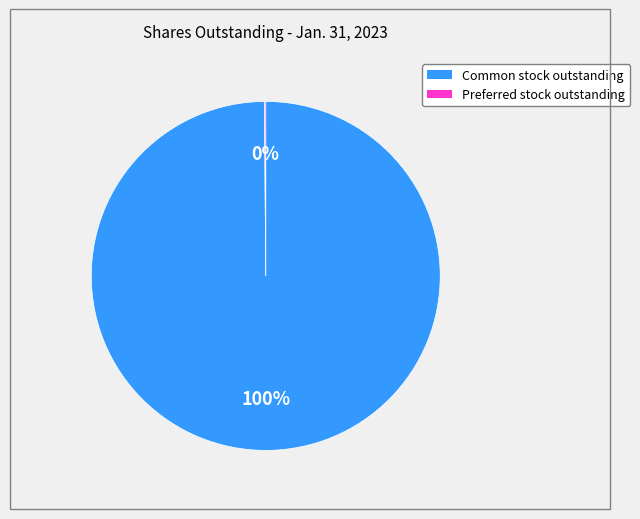

To the nearest percent, what is the difference between the largest and smallest slice percentages?

100%